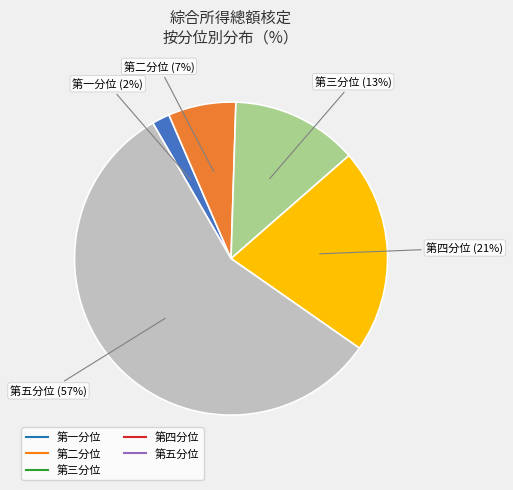

To the nearest percent, what is the combined percentage of 第二分位 and 第一分位?

9%